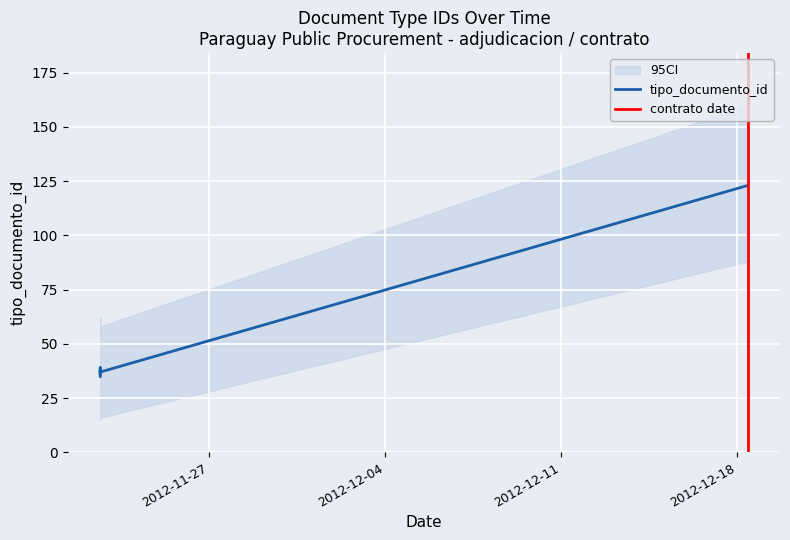

True or false: the data shows 36 at 2012-11-22 16:13:52.

True